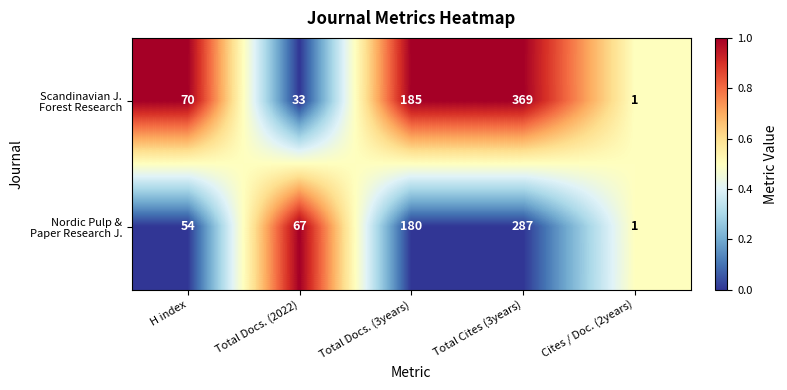

Which category has the lowest value across all series?

Cites / Doc. (2years)